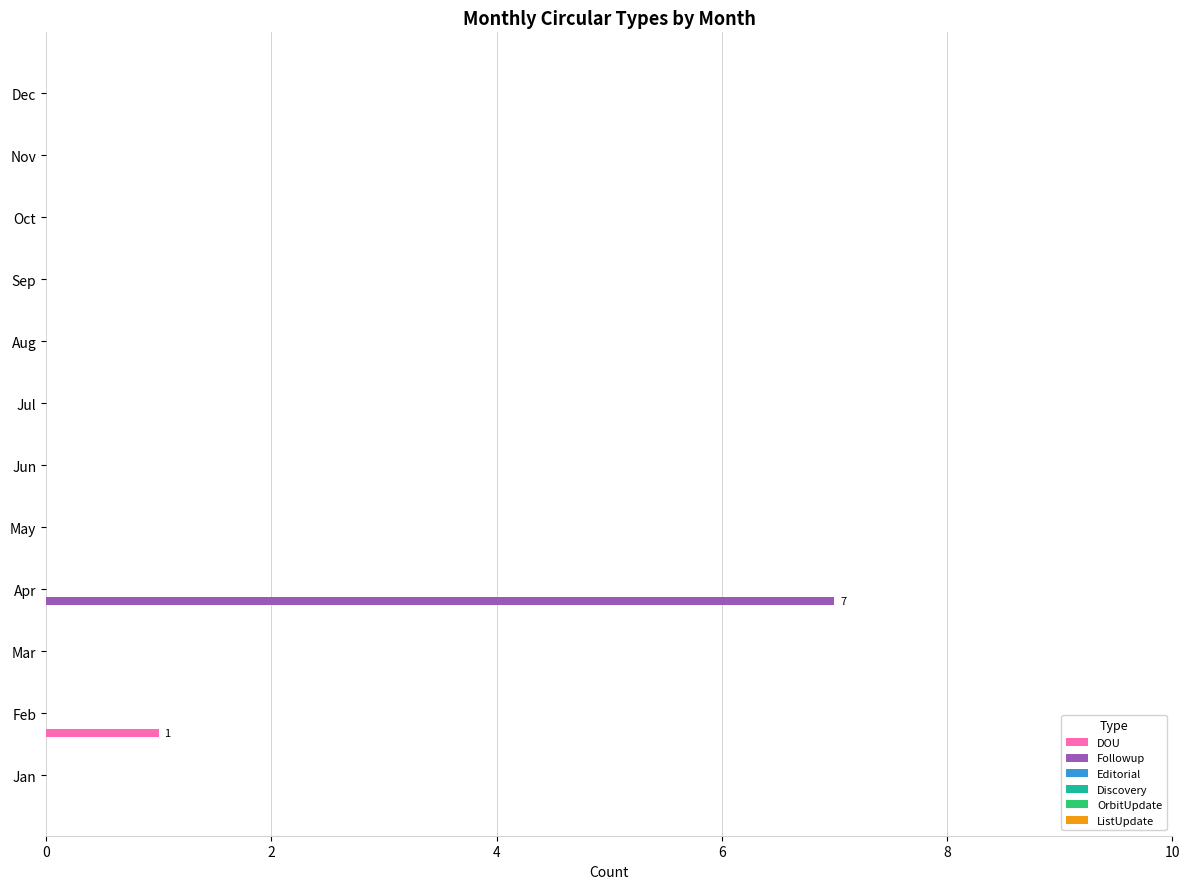

How many data points does each series have?

12